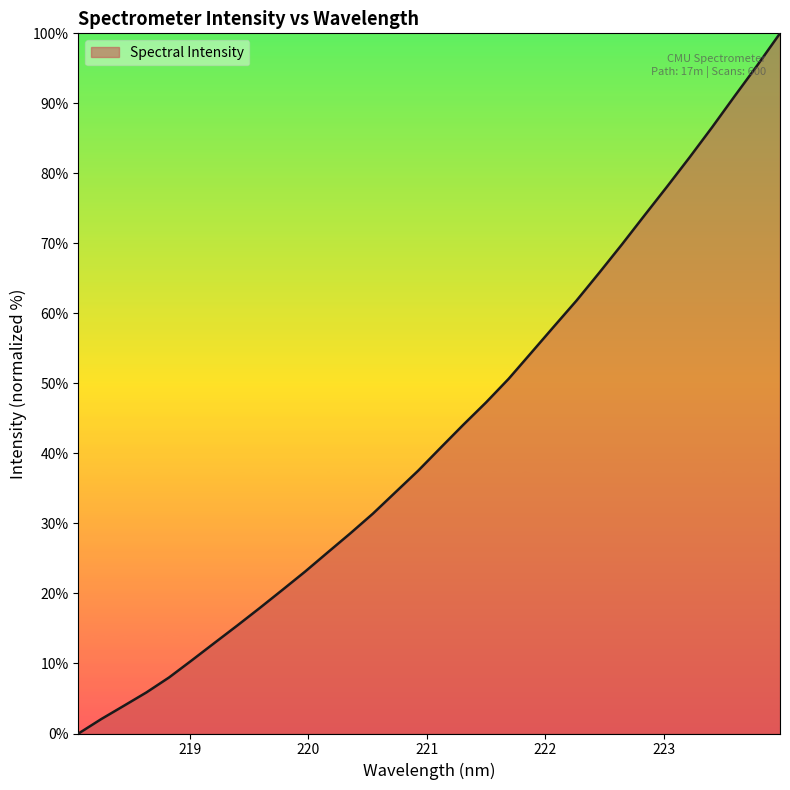

What is the greatest value displayed?

100.0